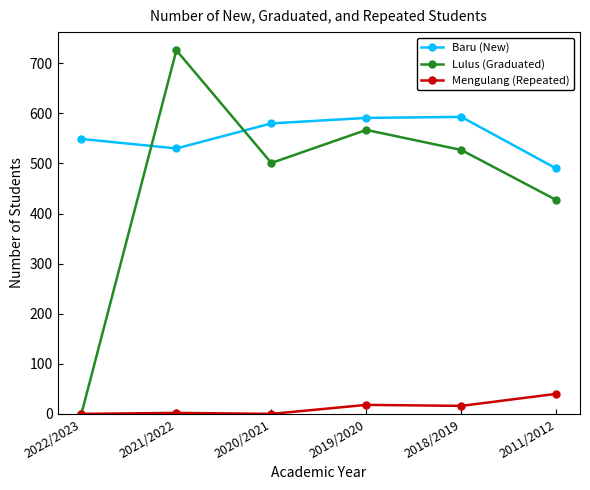

What is the lowest value of the Baru (New) series?

490